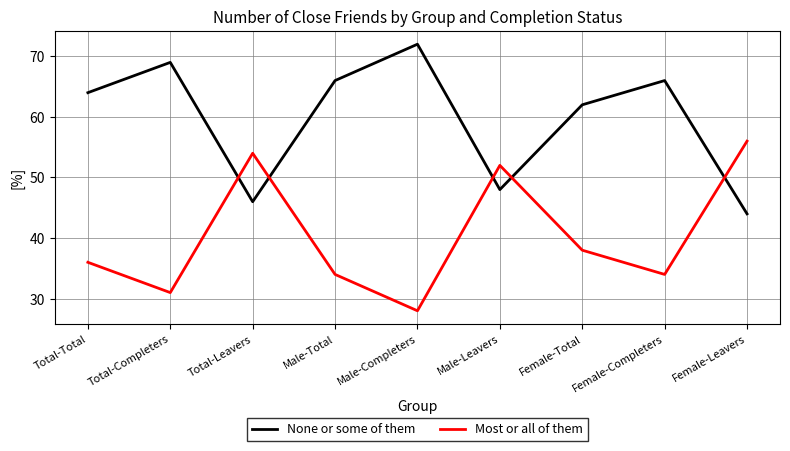

What is the approximate value of Most or all of them at Male-Completers, to the nearest 5?

30